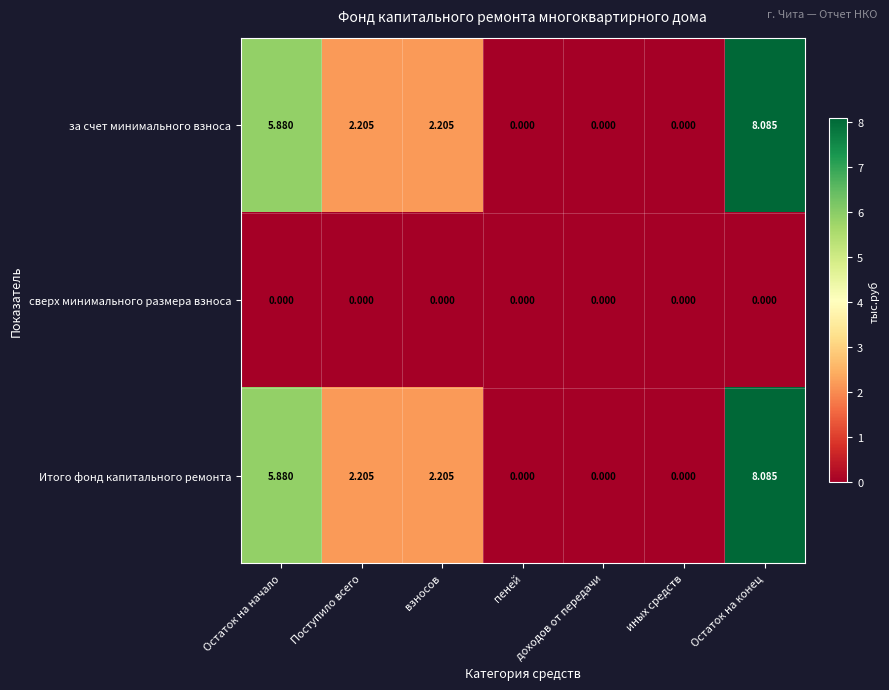

At which label does за счет минимального взноса first exceed 2?

Остаток на начало